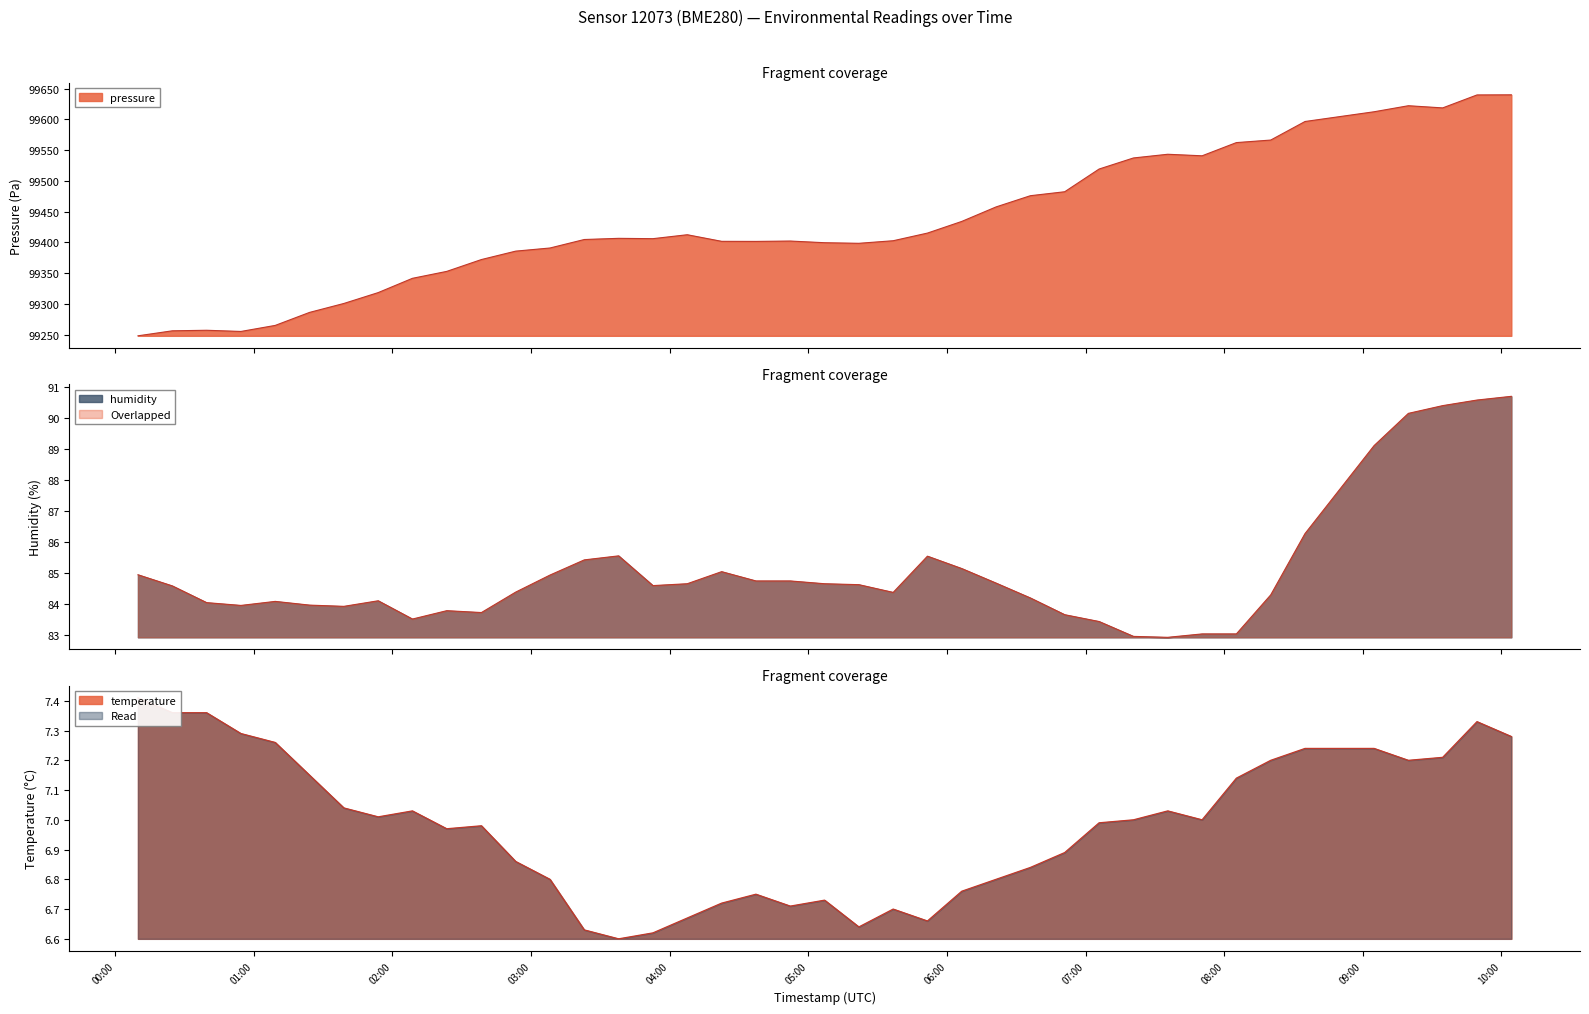

True or false: humidity and temperature intersect in this chart.

False